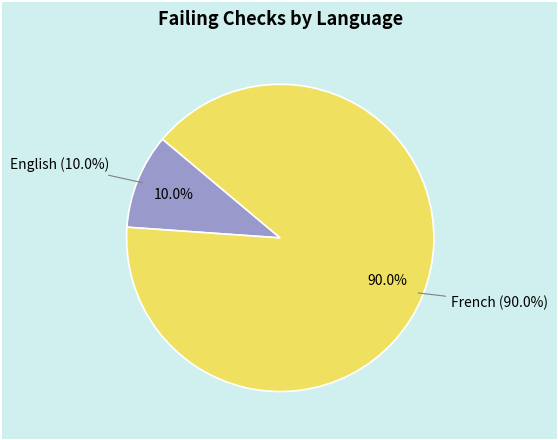

To the nearest percent, what is the difference between the largest and smallest slice percentages?

80%